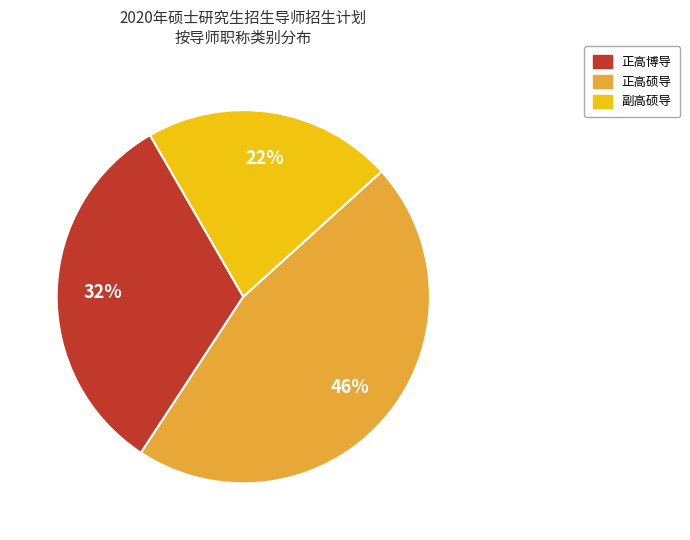

To the nearest percent, what is the difference between the largest and smallest slice percentages?

24%